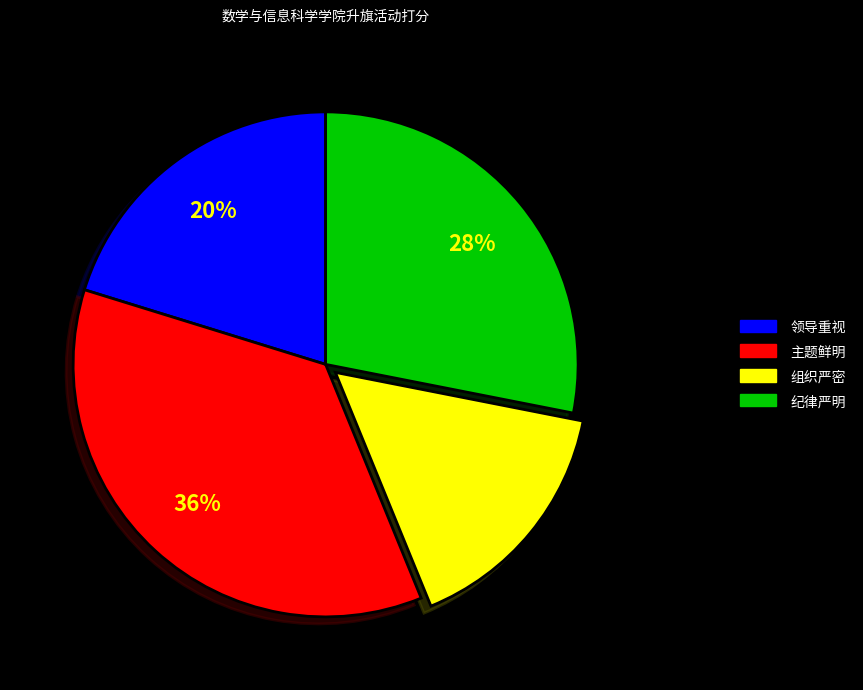

To the nearest percent, what is the difference between the 领导重视 and 组织严密 slice percentages?

4%